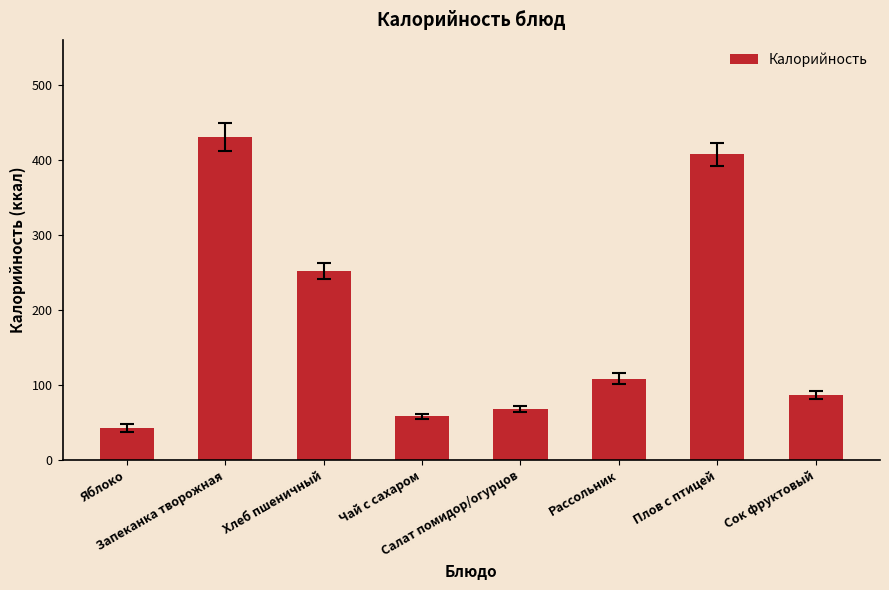

What is the ratio of the value at Плов с птицей to the value at Рассольник?

3.8